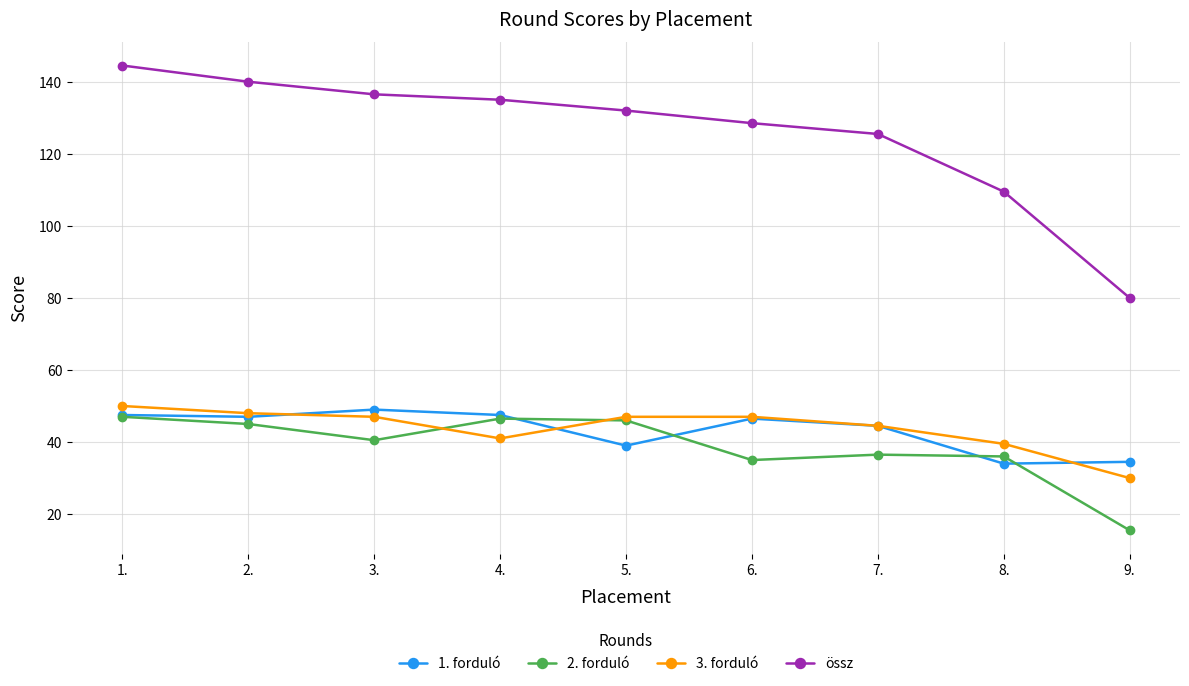

How many data points in 1. forduló are less than 46?

4